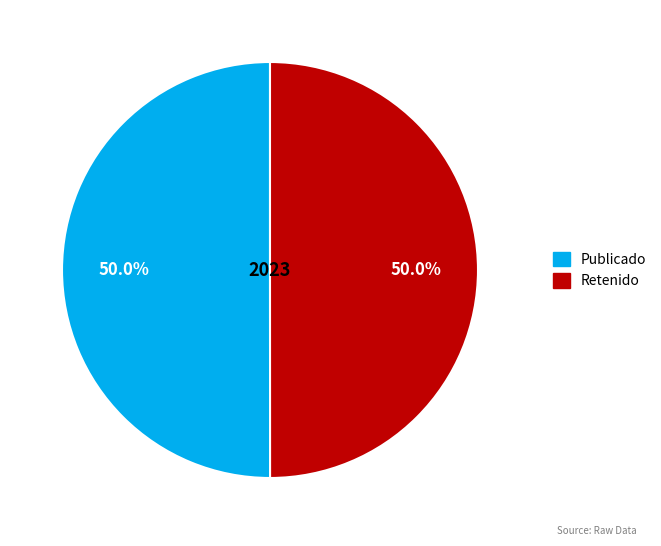

How many slices are in this pie chart?

2